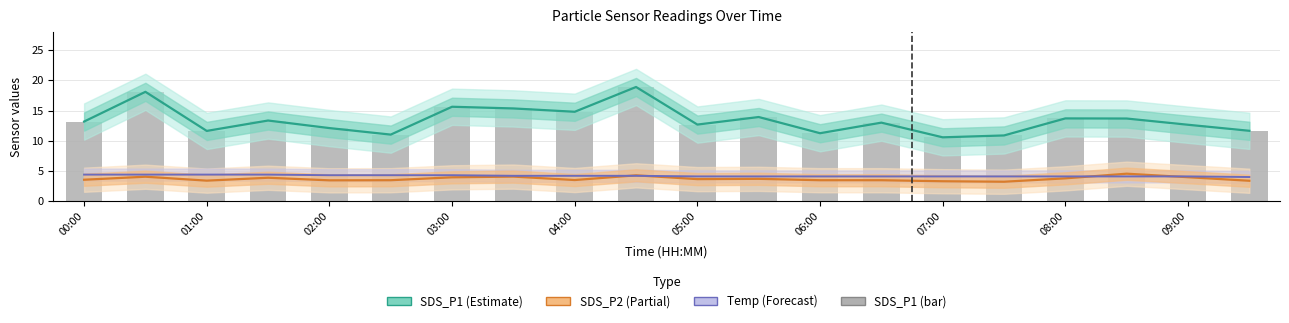

How many groups of bars are there?

20